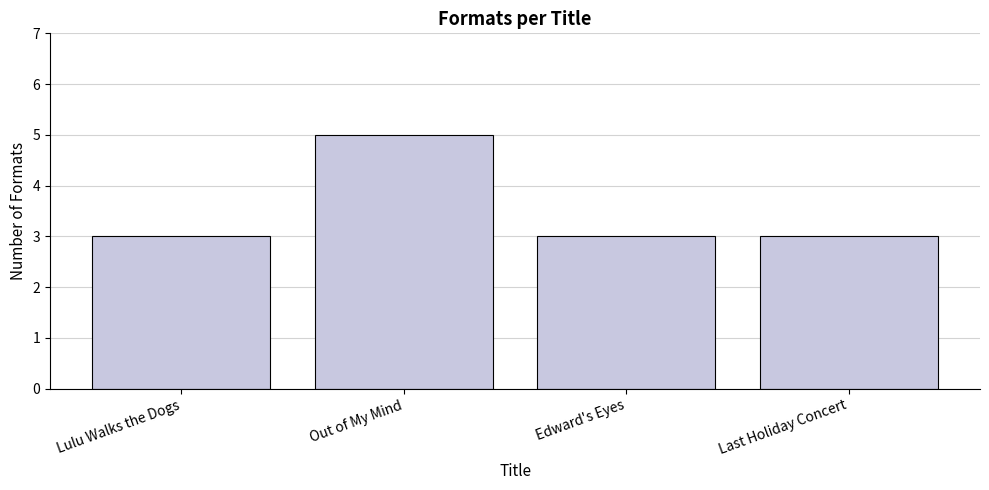

What is the value of the 2nd bar from the left?

5